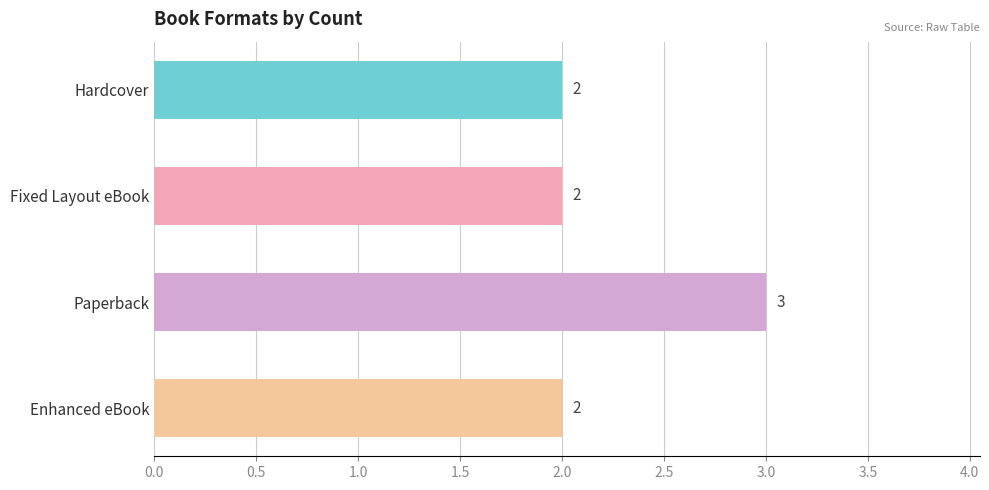

Between Paperback and Hardcover, which is larger?

Paperback